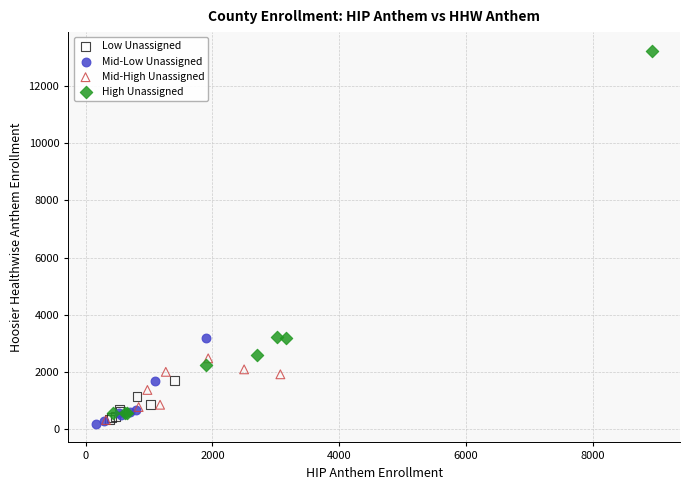

Which series contains the highest Y value?

High Unassigned